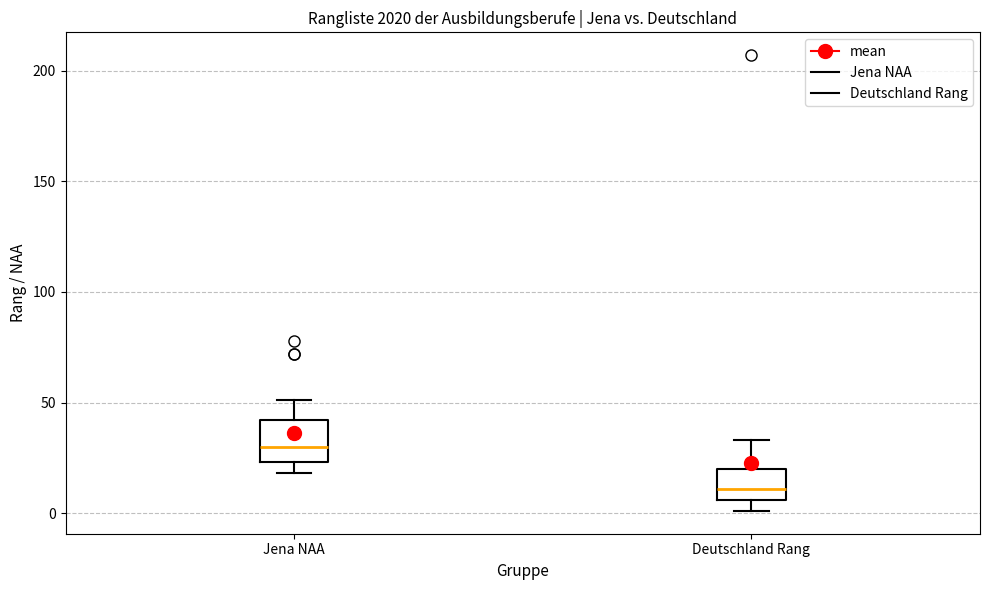

Where is the lower edge of the box for Deutschland Rang on the y-axis? The values are not printed on the chart, so give them approximately, as read against the axis.

5